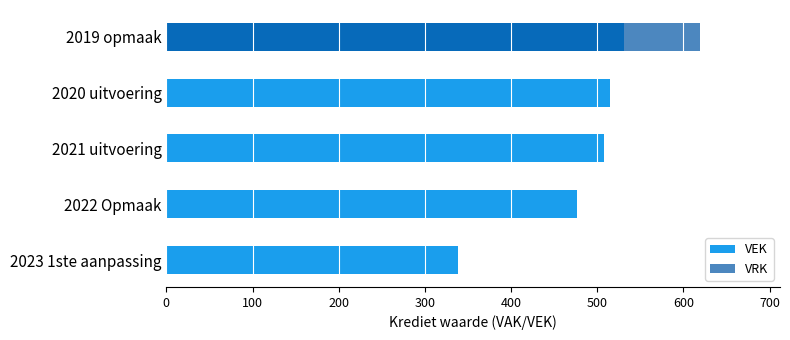

Does the chart contain stacked bars?

No